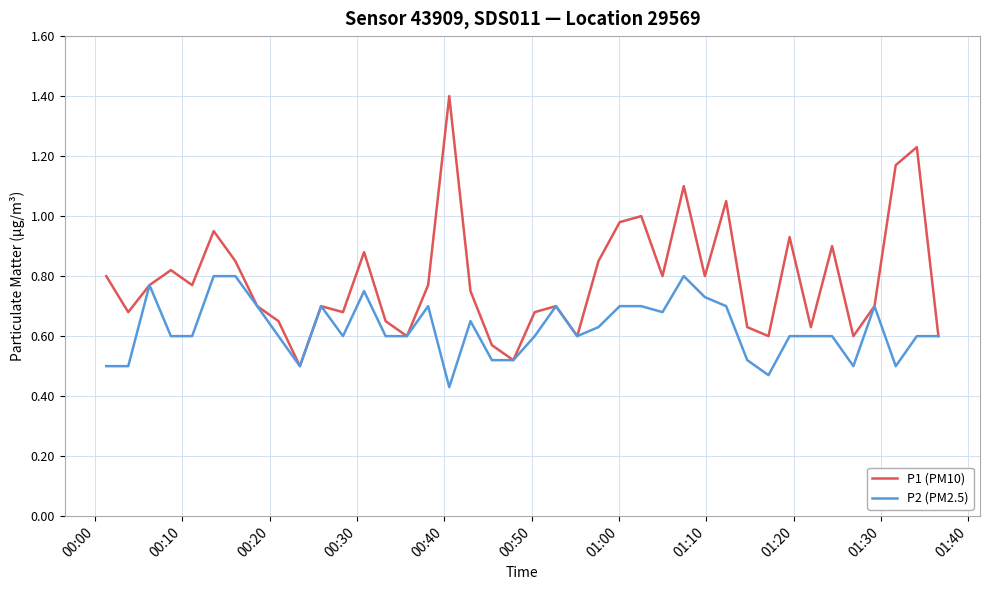

Which series has the largest total across all categories?

P1 (PM10)